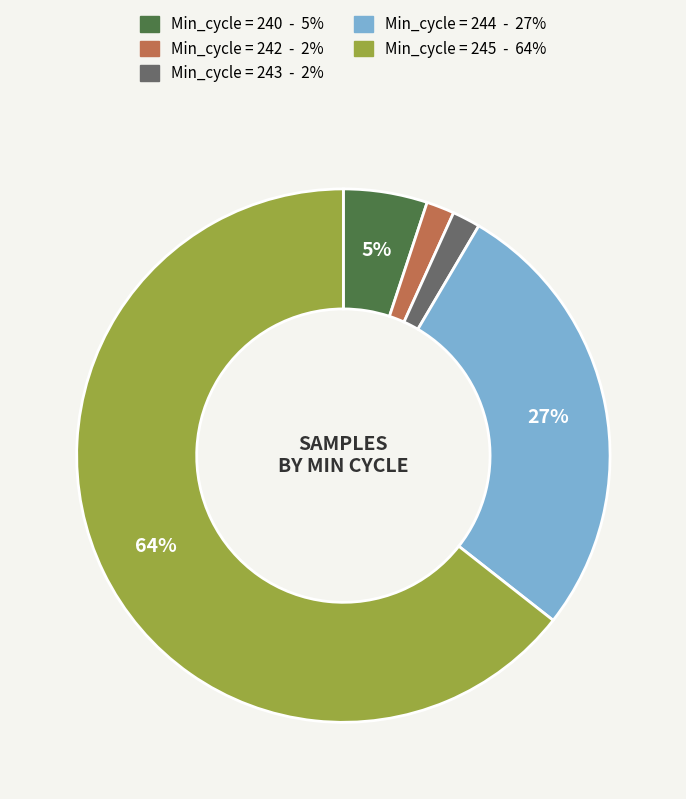

Is there a majority slice in this chart?

Yes